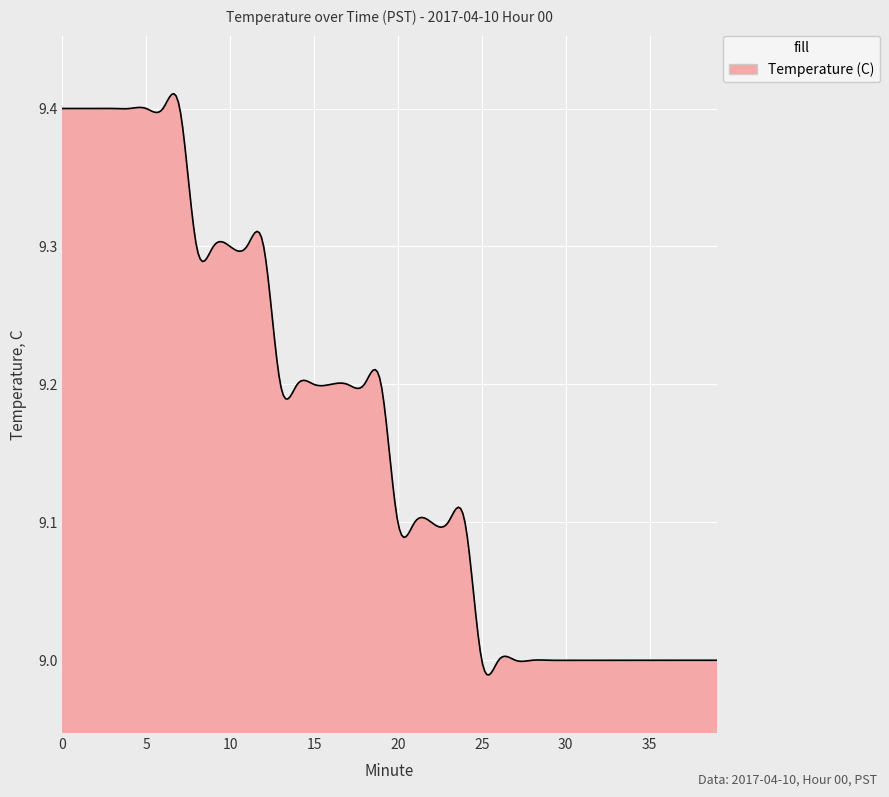

How many categories are shown in the chart?

300